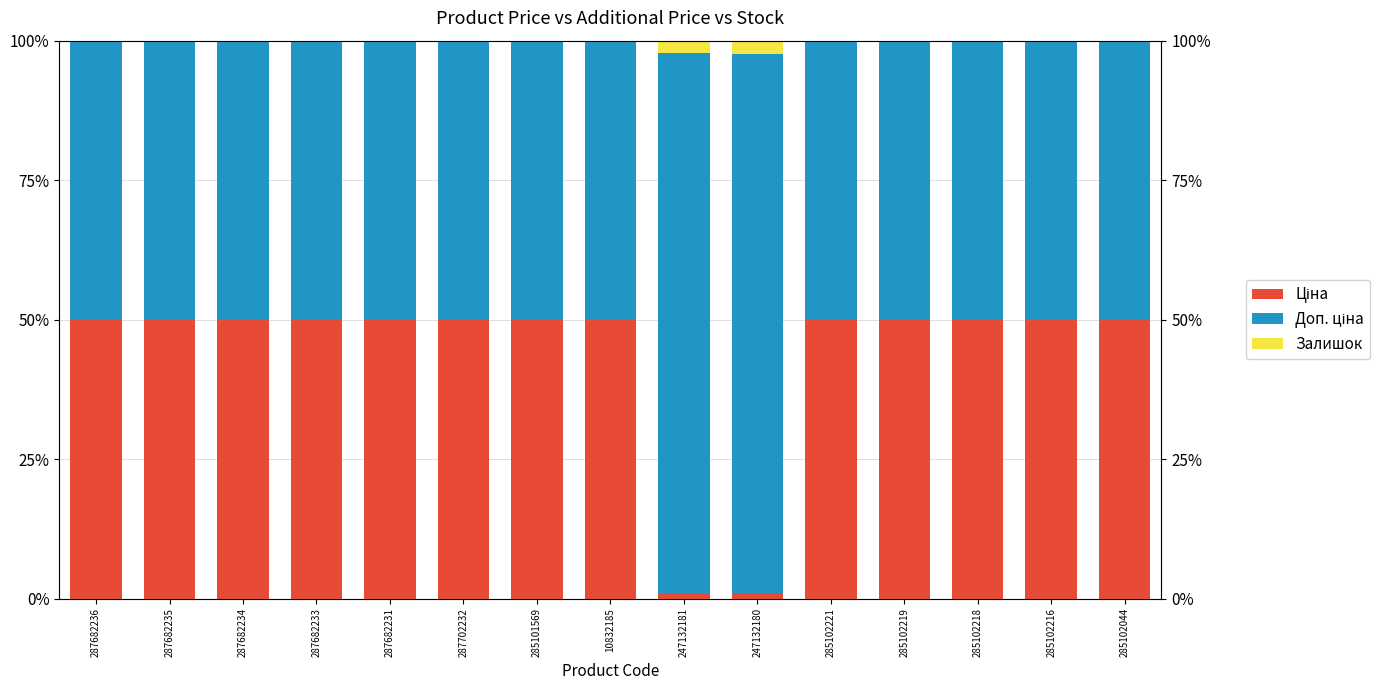

How many distinct data groups are displayed?

3